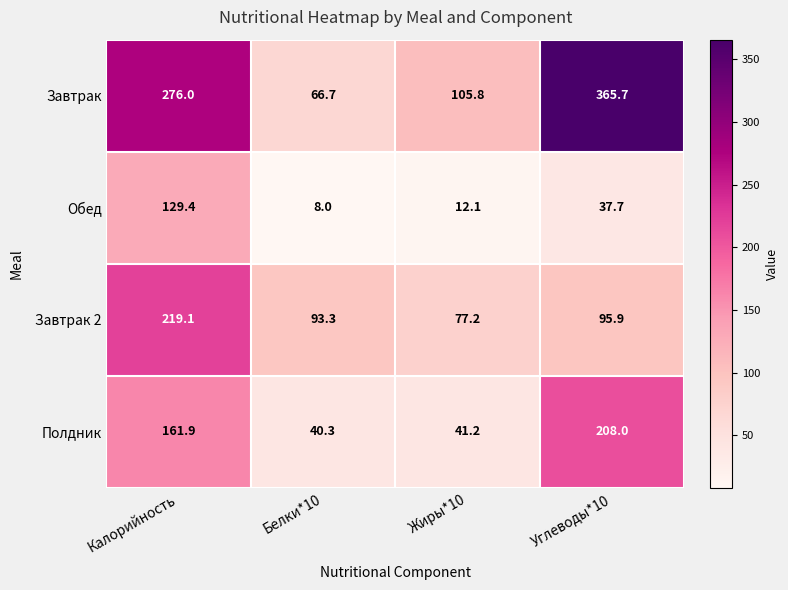

What is the spread (max minus min) of values at Жиры*10?

93.7